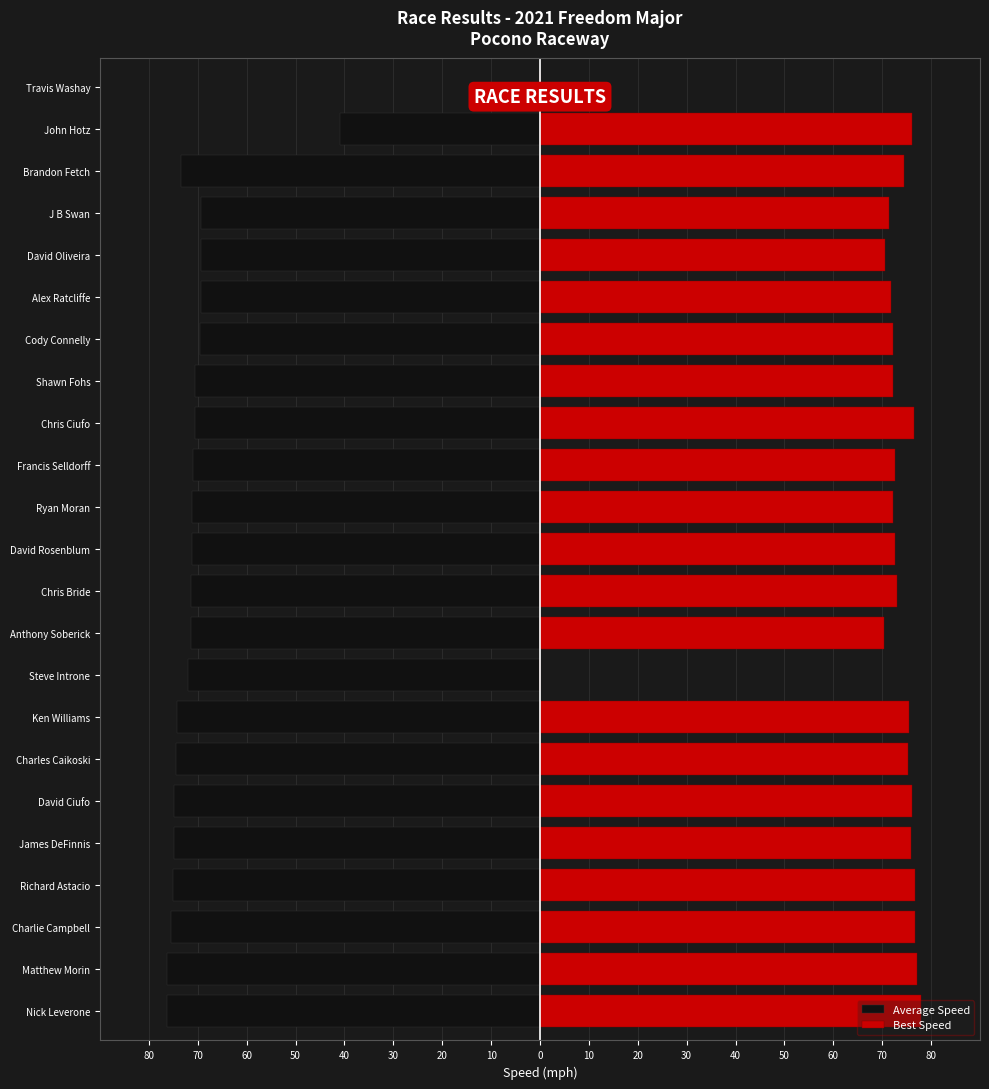

What are all the series names shown in the legend?

Average Speed, Best Speed